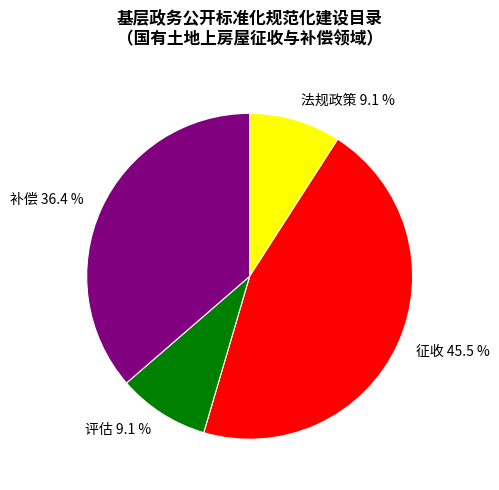

Does any single category account for the majority?

No